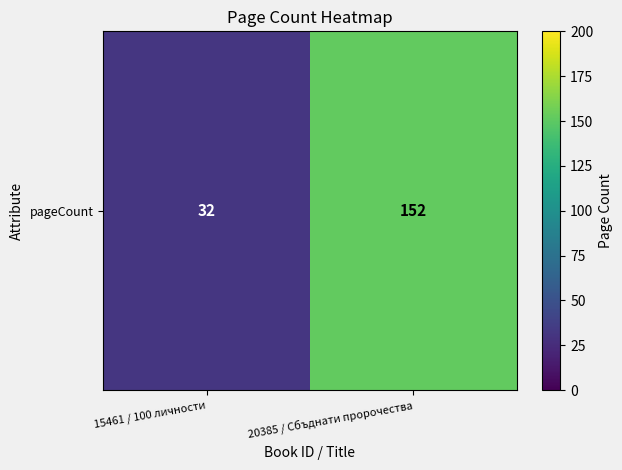

Reading left to right, transcribe all the data shown in this chart.

15461 / 100 личности=32	20385 / Сбъднати пророчества=152